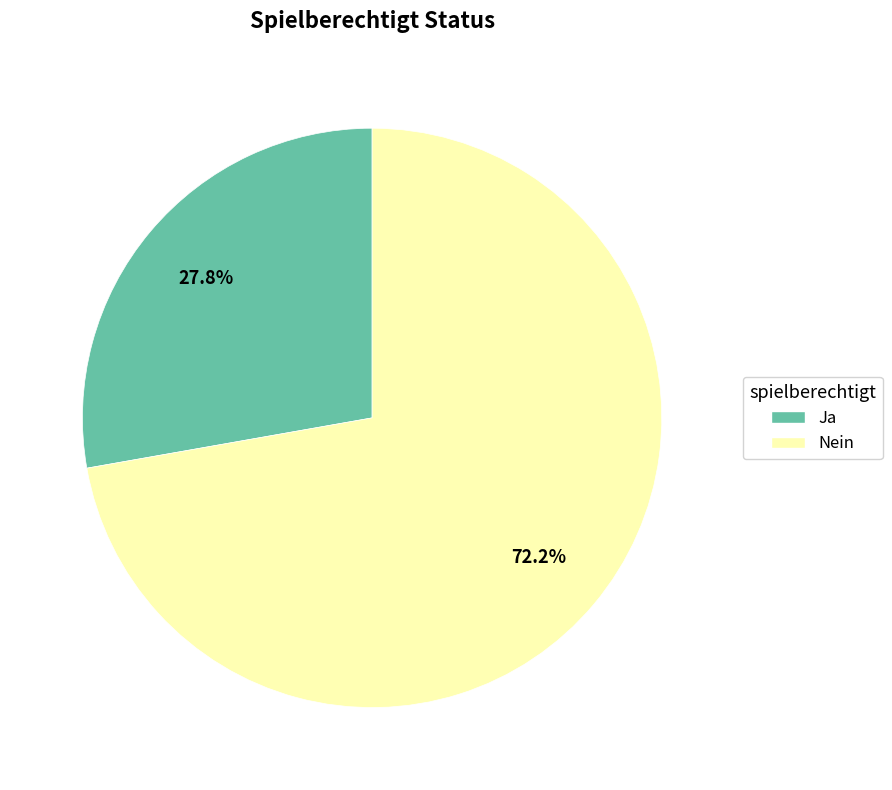

How many segments does this pie chart have?

2